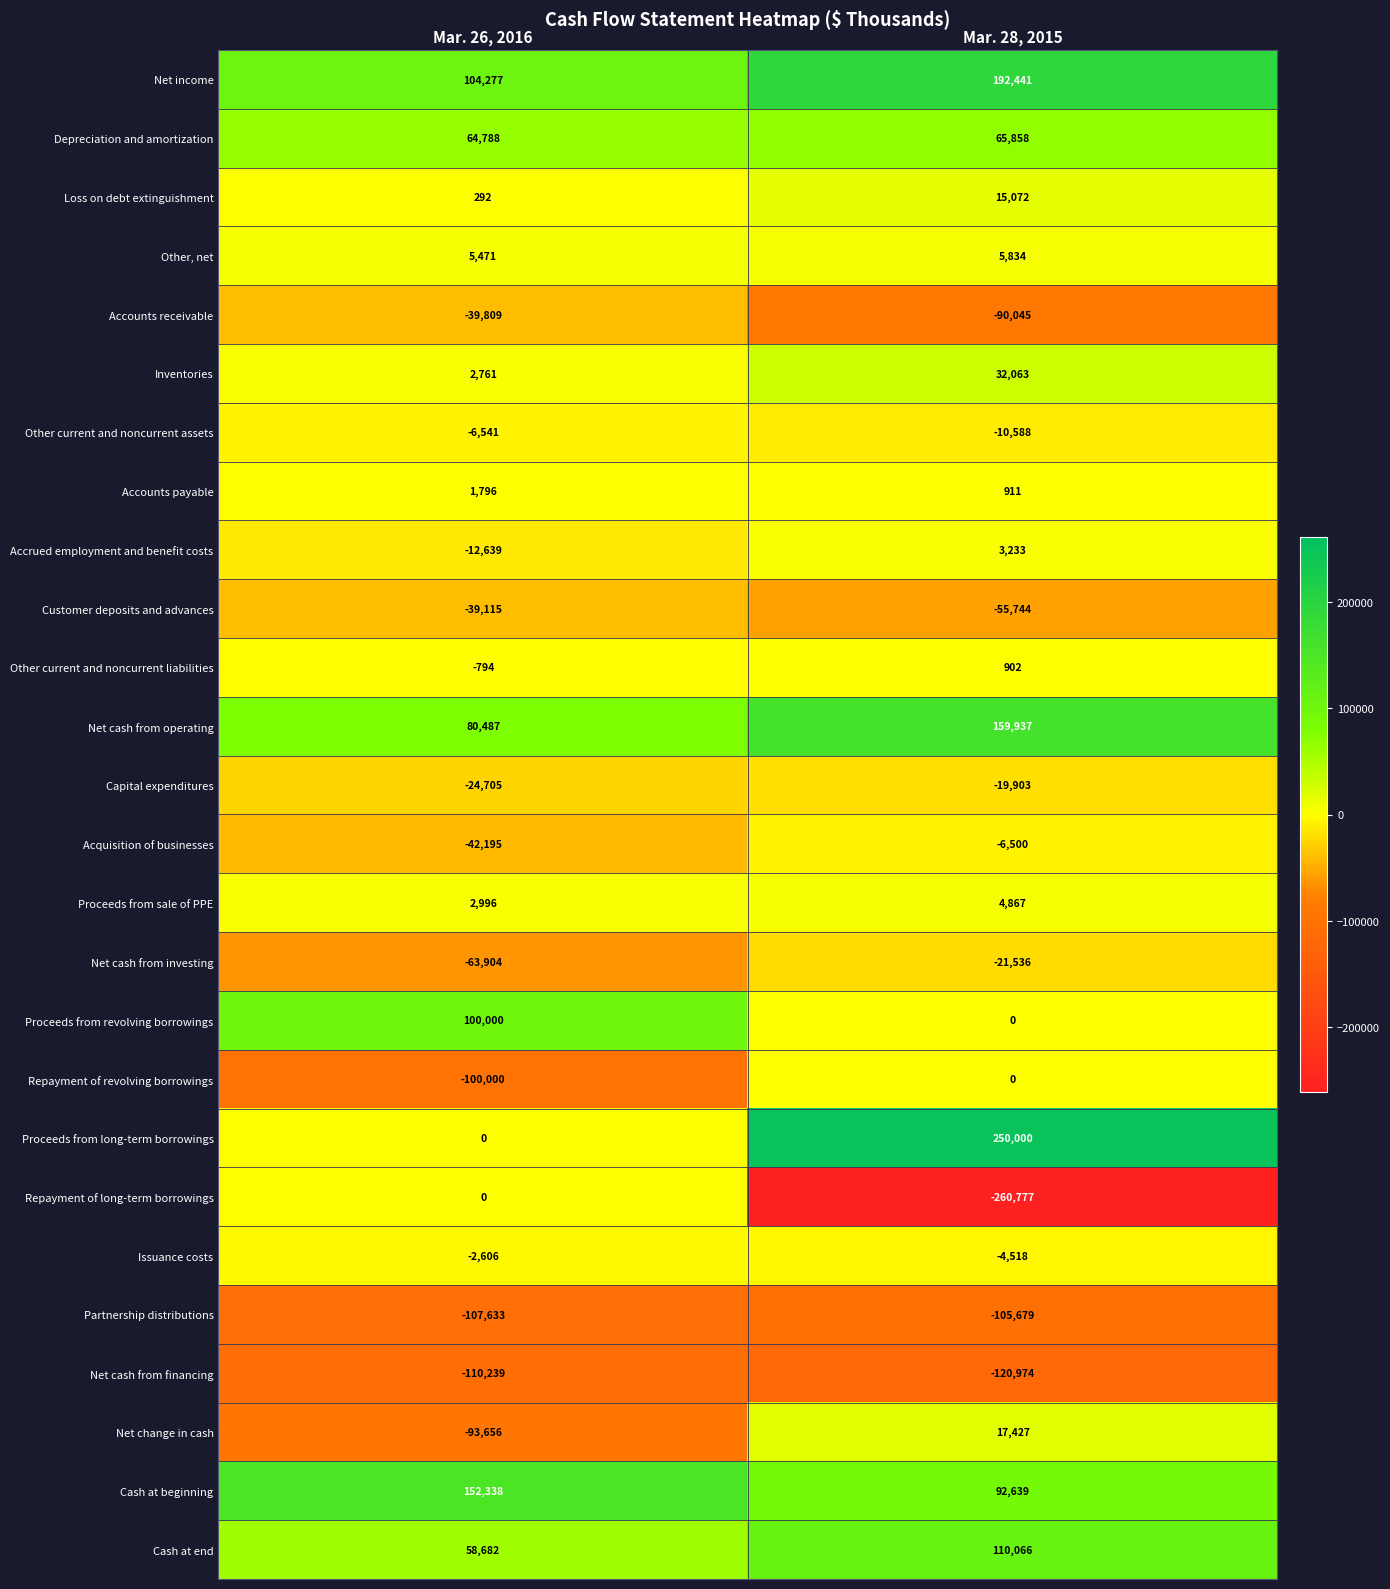

Rank the categories by Net cash from financing value from highest to lowest.

Mar. 26, 2016, Mar. 28, 2015